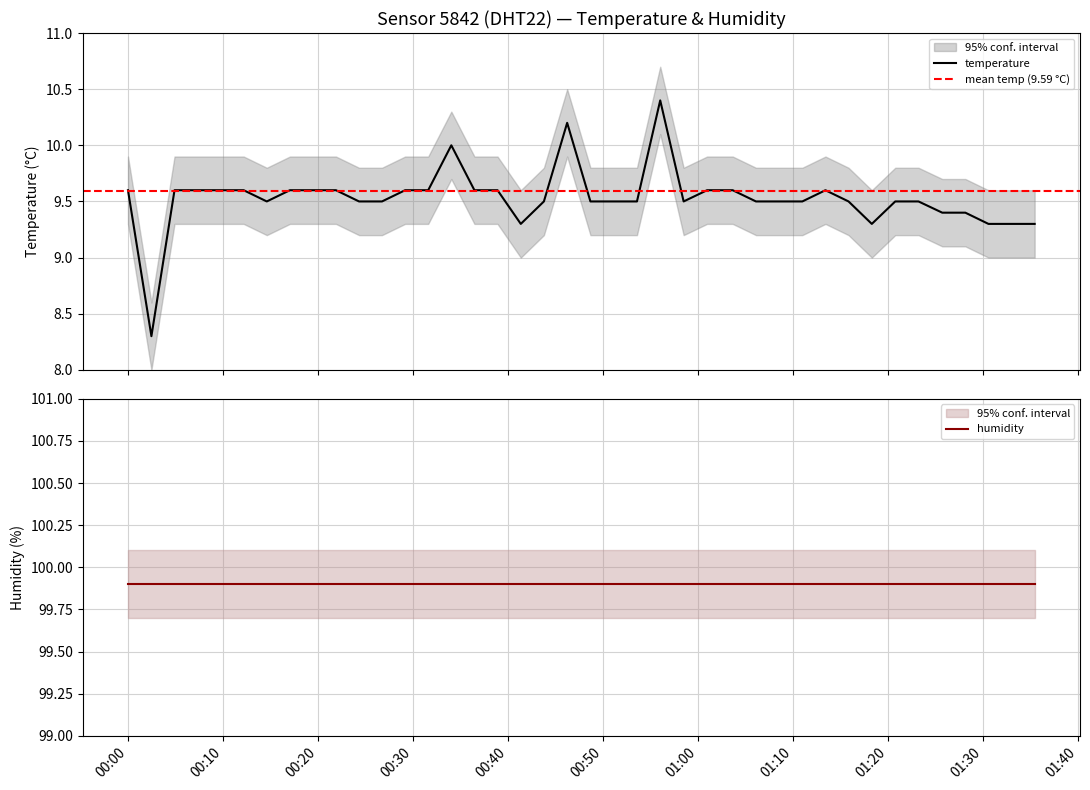

The chart shows a value of 6.3 at 2023-04-16T00:31:37. True or false?

False